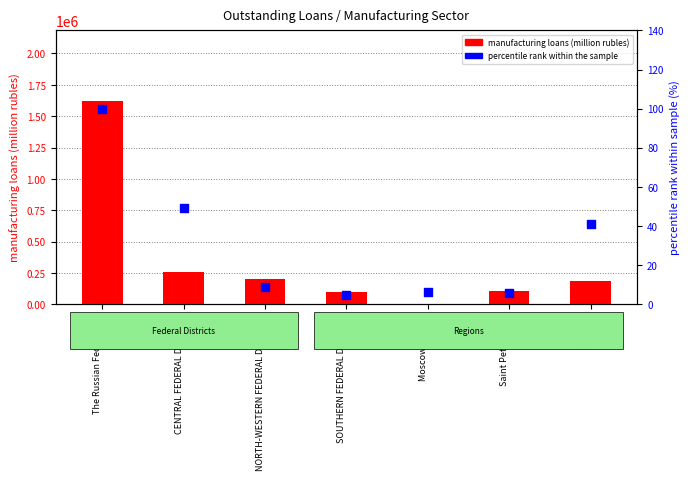

Which series has the widest spread of Y values?

manufacturing loans